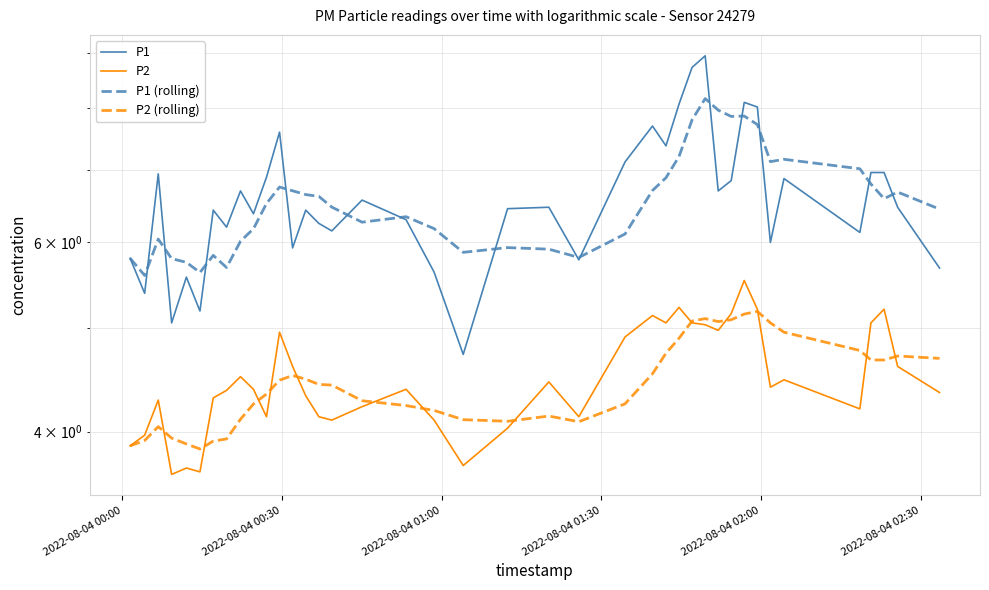

Rank the series by their maximum value, from lowest to highest.

P2 (rolling), P2, P1 (rolling), P1